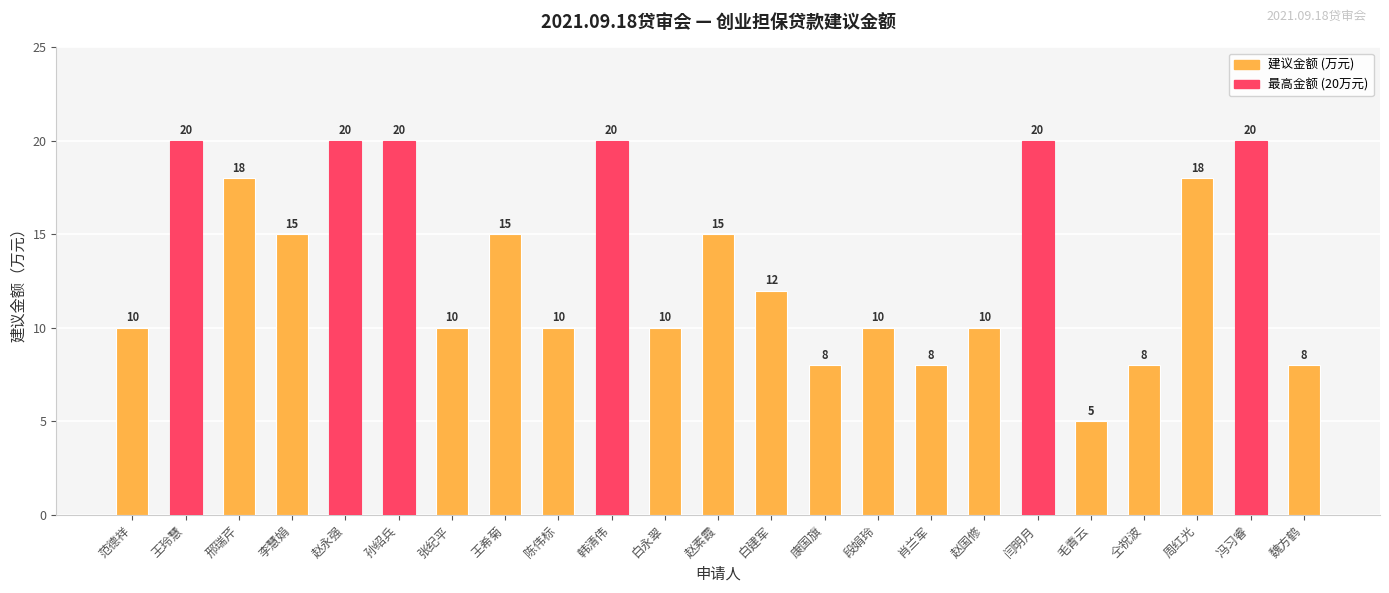

What is the sum of all values?

310